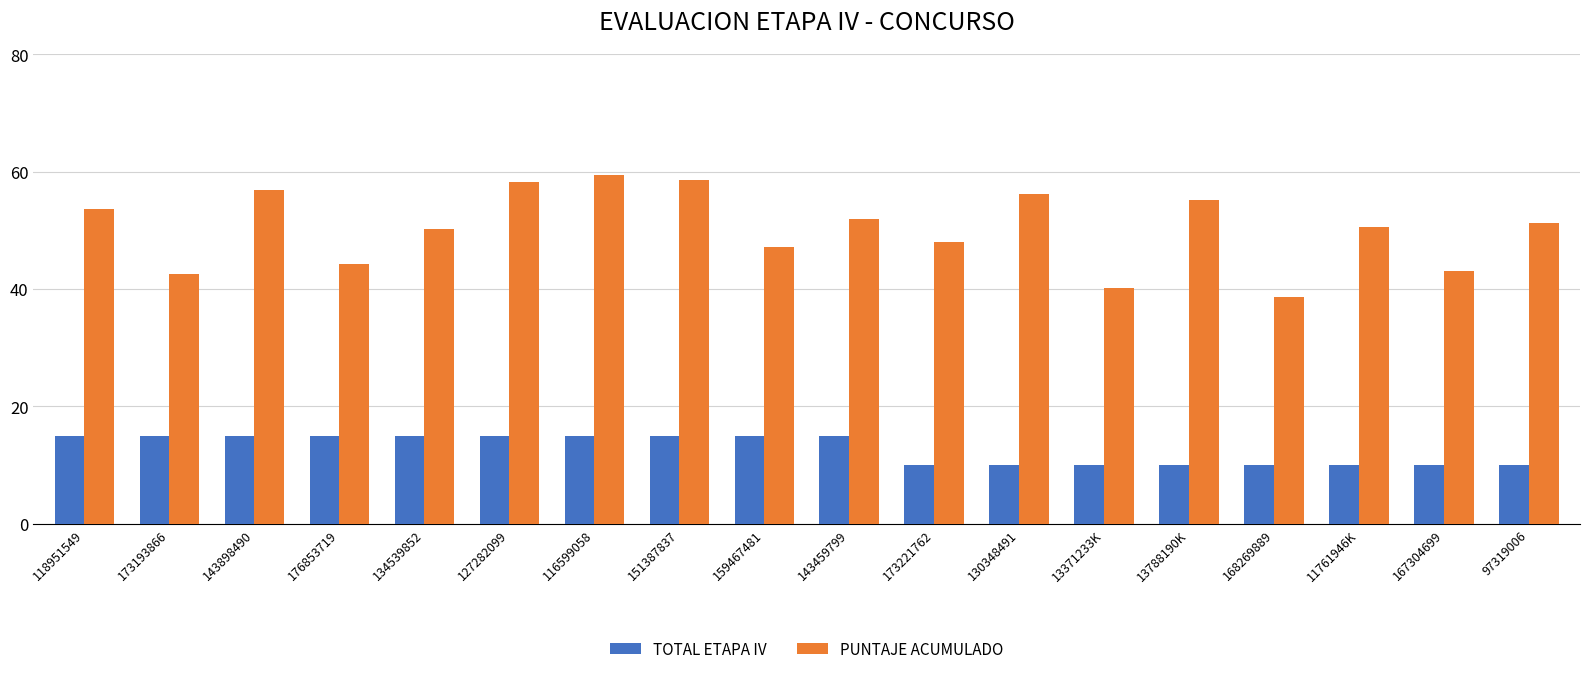

What is the label of the 16th bar from the left?

11761946K